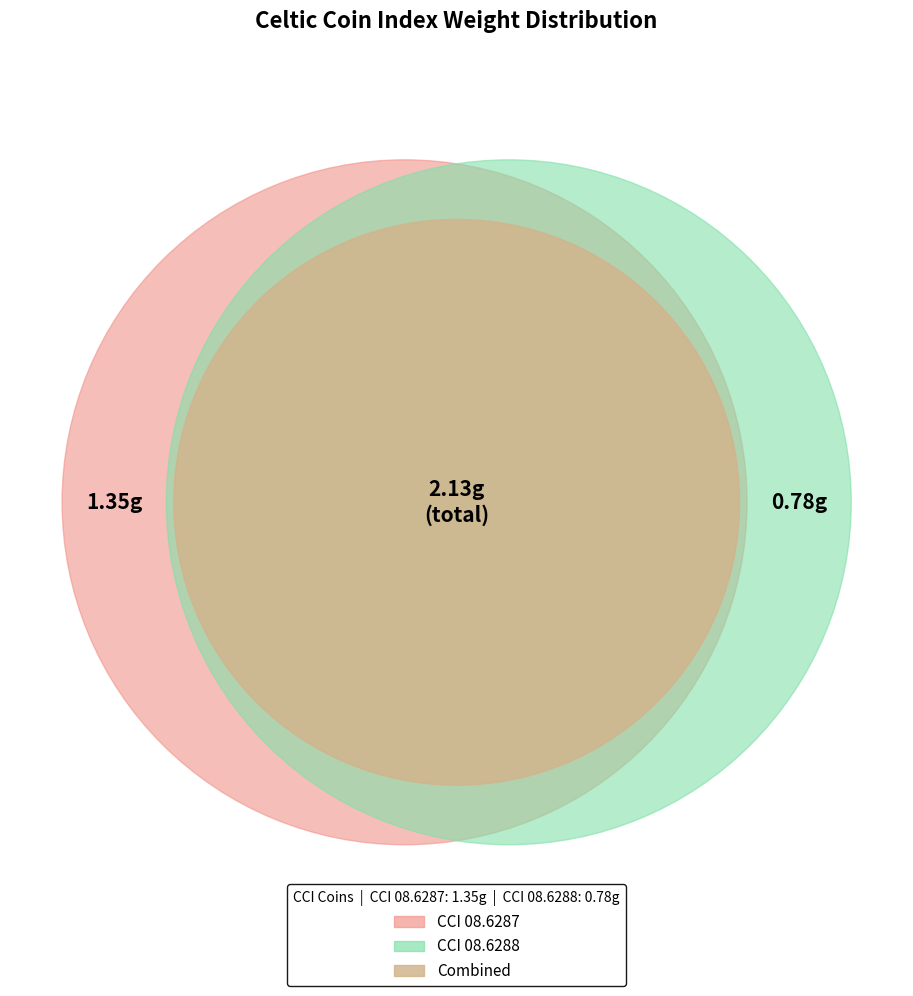

Rank the categories by value from highest to lowest.

CCI 08.6287, CCI 08.6288